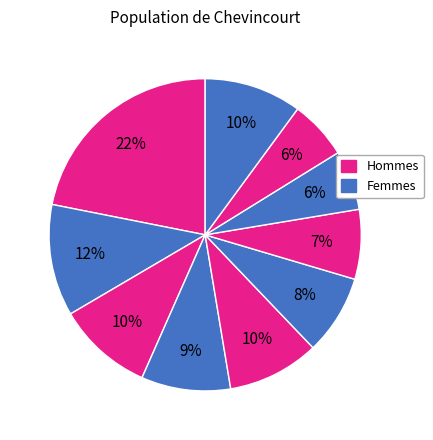

How many slices are in this pie chart?

10